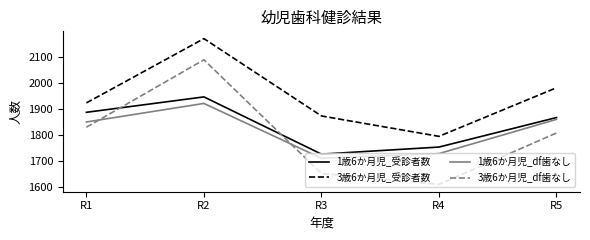

Reading left to right, what are all the values shown in this chart?

1歳6か月児_受診者数: R1=1887	R2=1946	R3=1727	R4=1754	R5=1867
3歳6か月児_受診者数: R1=1923	R2=2169	R3=1873	R4=1795	R5=1981
1歳6か月児_df歯なし: R1=1850	R2=1921	R3=1711	R4=1729	R5=1860
3歳6か月児_df歯なし: R1=1830	R2=2088	R3=1653	R4=1611	R5=1808